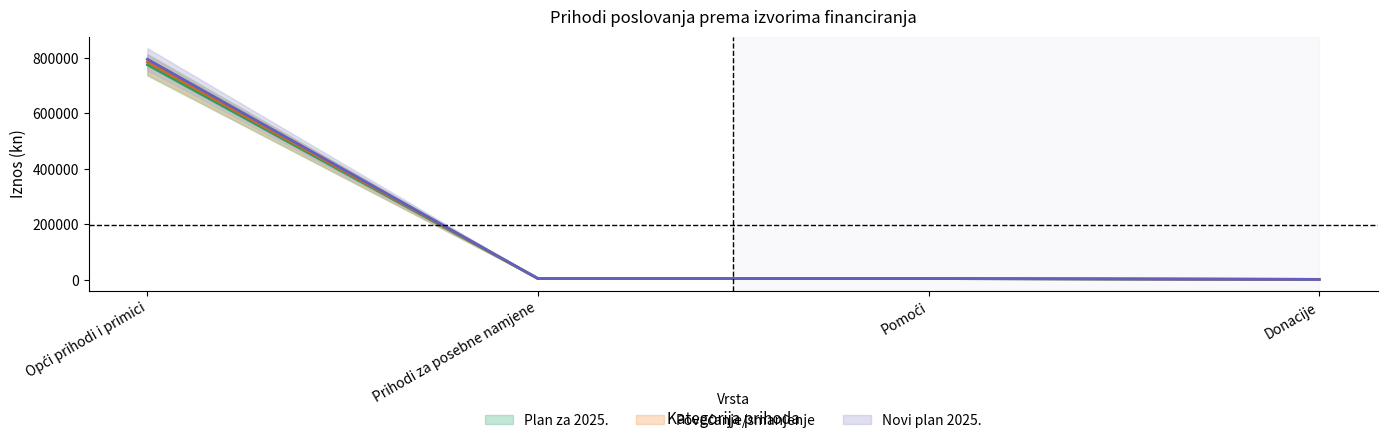

Is the value of Povećanje/smanjenje at Donacije greater than the value of Plan za 2025. at Pomoći?

No